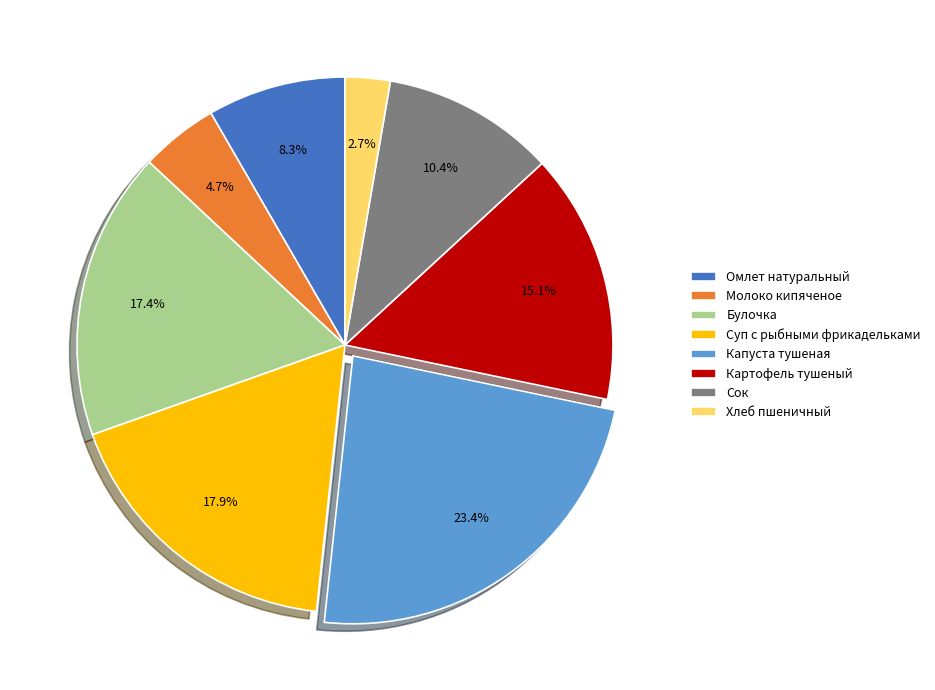

To the nearest percent, what is the difference between the Суп с рыбными фрикадельками and Капуста тушеная slice percentages?

6%